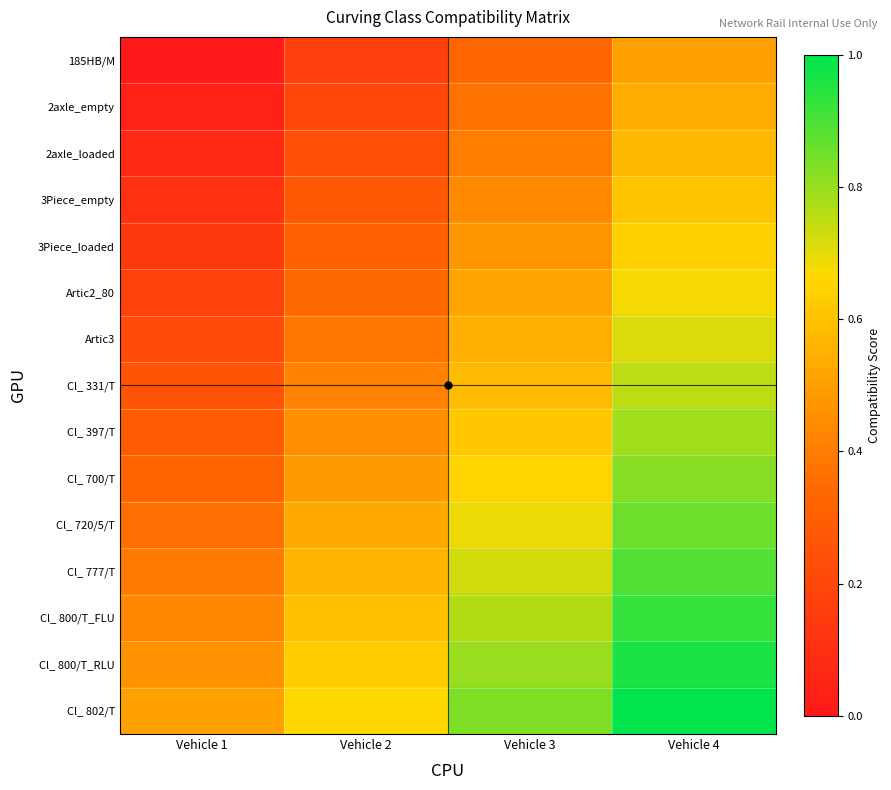

At how many categories does at least one series exceed 0?

4